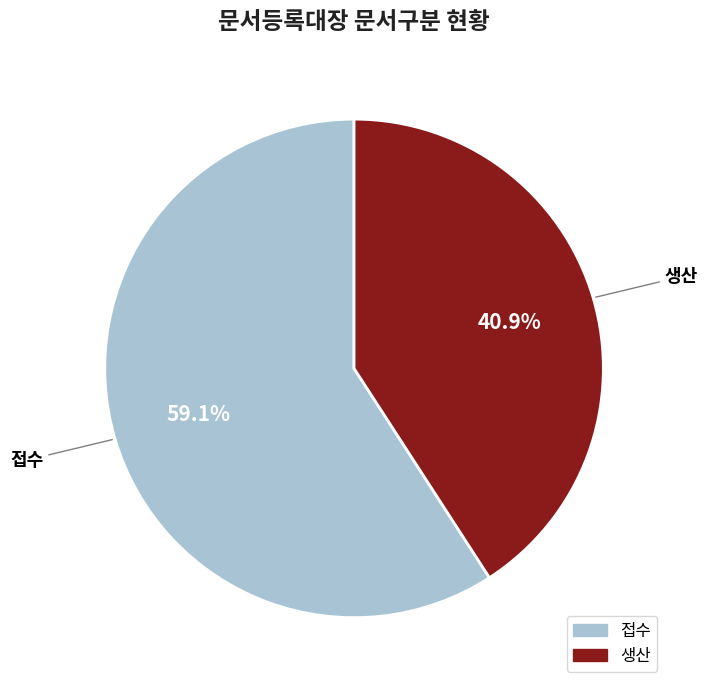

Approximately how many times larger is the value at 생산 compared to 접수?

0.7